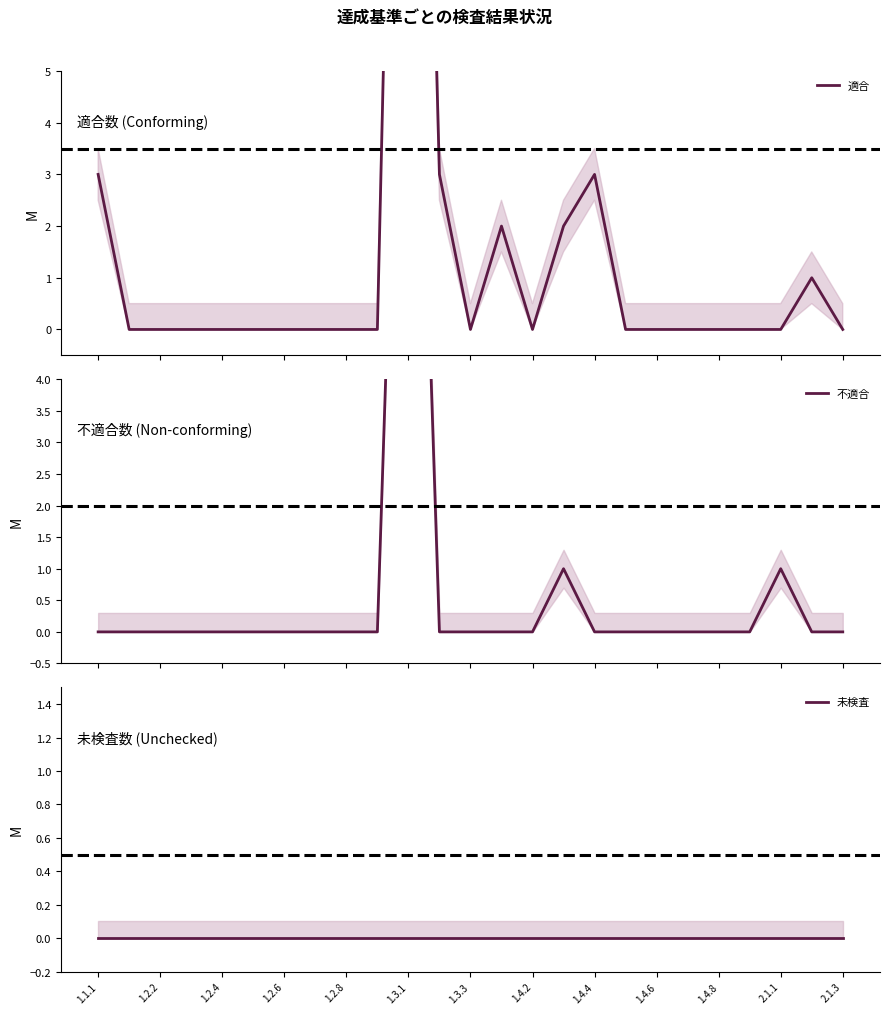

Which series has the widest spread of values?

適合